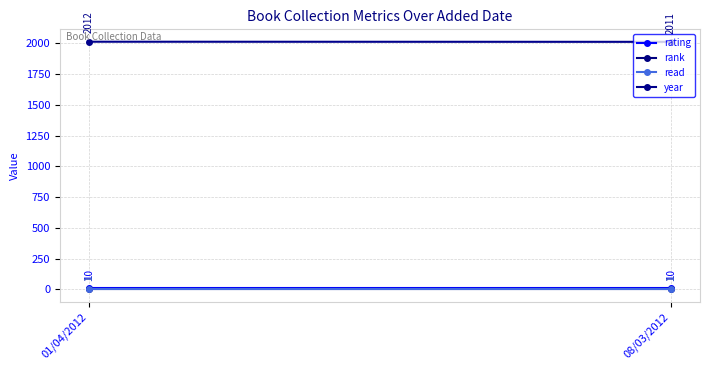

What is the approximate value of rank at 01/04/2012?

1